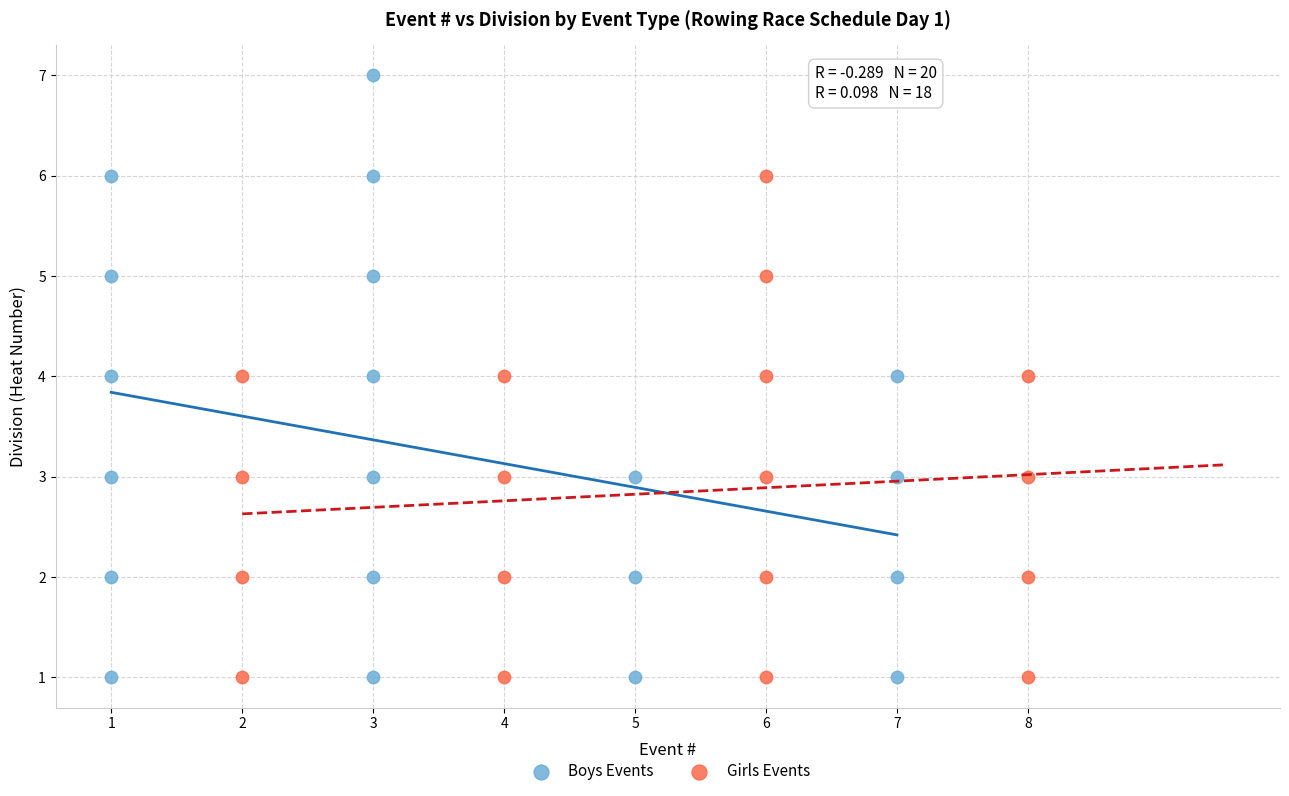

Which series reaches the maximum Y coordinate?

Boys Events